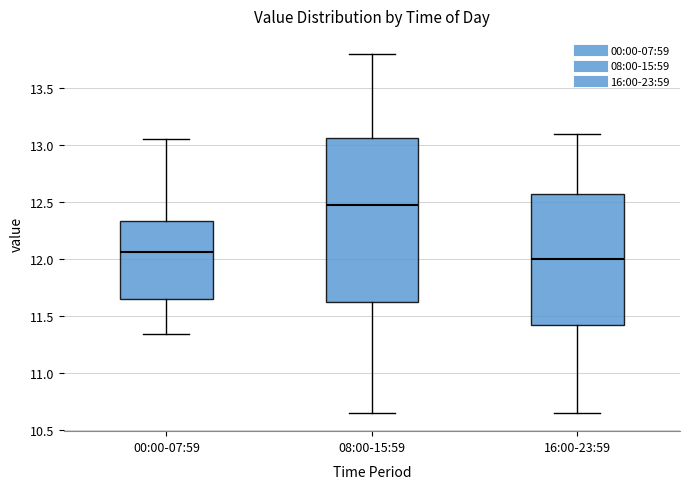

Where is the upper edge of the box for 00:00-07:59 on the y-axis? The values are not printed on the chart, so give them approximately, as read against the axis.

12.35